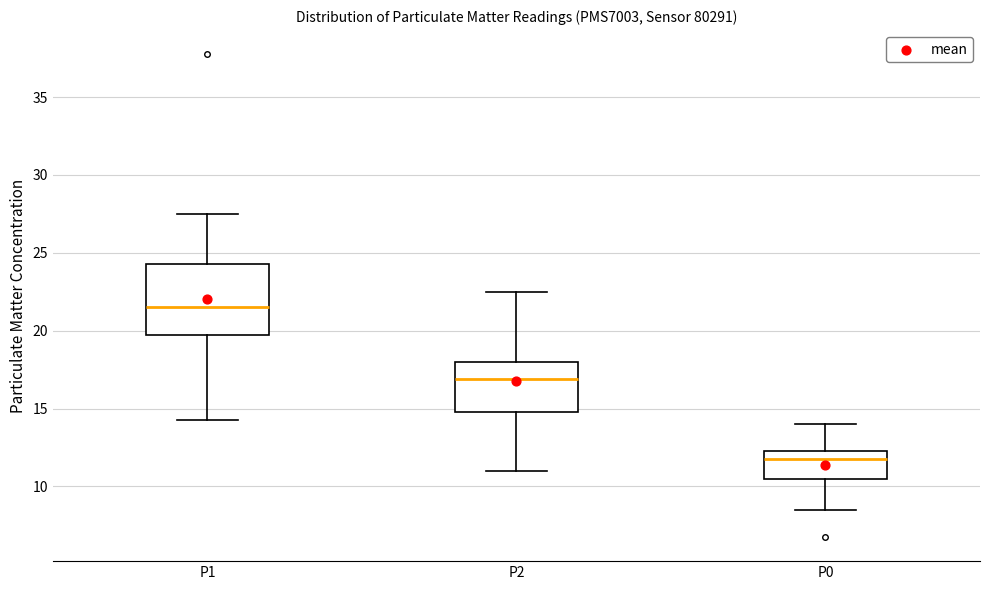

Reading left to right, transcribe this box plot: for each box, give where its median line is, the range the box spans, and where its two whiskers end, as read against the y-axis. The values are not printed on the chart, so give them approximately, as read against the axis.

P1: median 21.5, box 19.5 to 24.5, whiskers 14.5 to 27.5
P2: median 17.0, box 15.0 to 18.0, whiskers 11.0 to 22.5
P0: median 12.0, box 10.5 to 12.5, whiskers 8.5 to 14.0